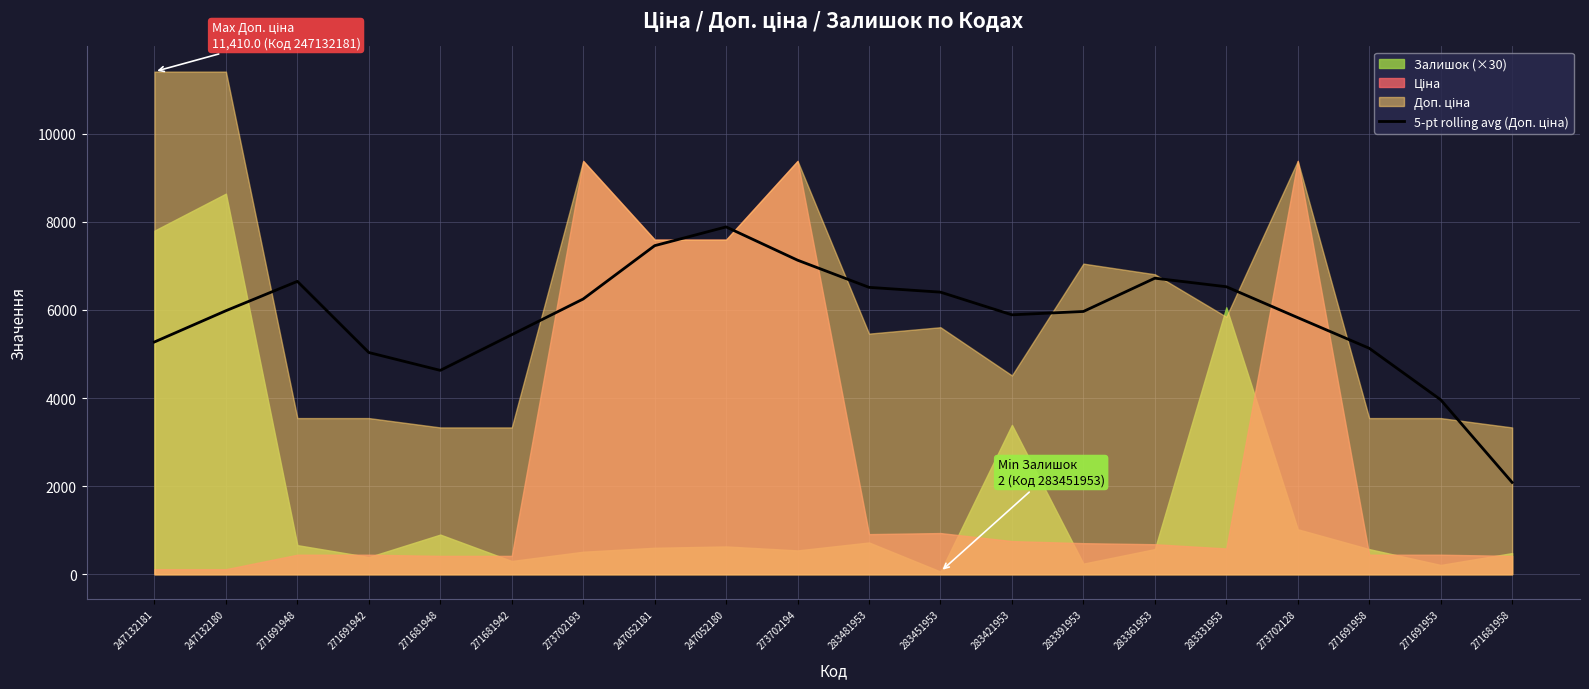

Reading left to right, what are all the values shown in this chart?

247132181=5273.0	247132180=5982.0	271691948=6648.5	271691942=5033.0	271681948=4627.8	271681942=5438.1	273702193=6248.4	247052181=7458.7	247052180=7884.7	273702194=7129.3	283481953=6512.7	283451953=6403.6	283421953=5888.8	283391953=5965.1	283361953=6720.5	283331953=6526.8	273702128=5825.5	271691958=5130.1	271691953=3961.3	271681958=2084.5